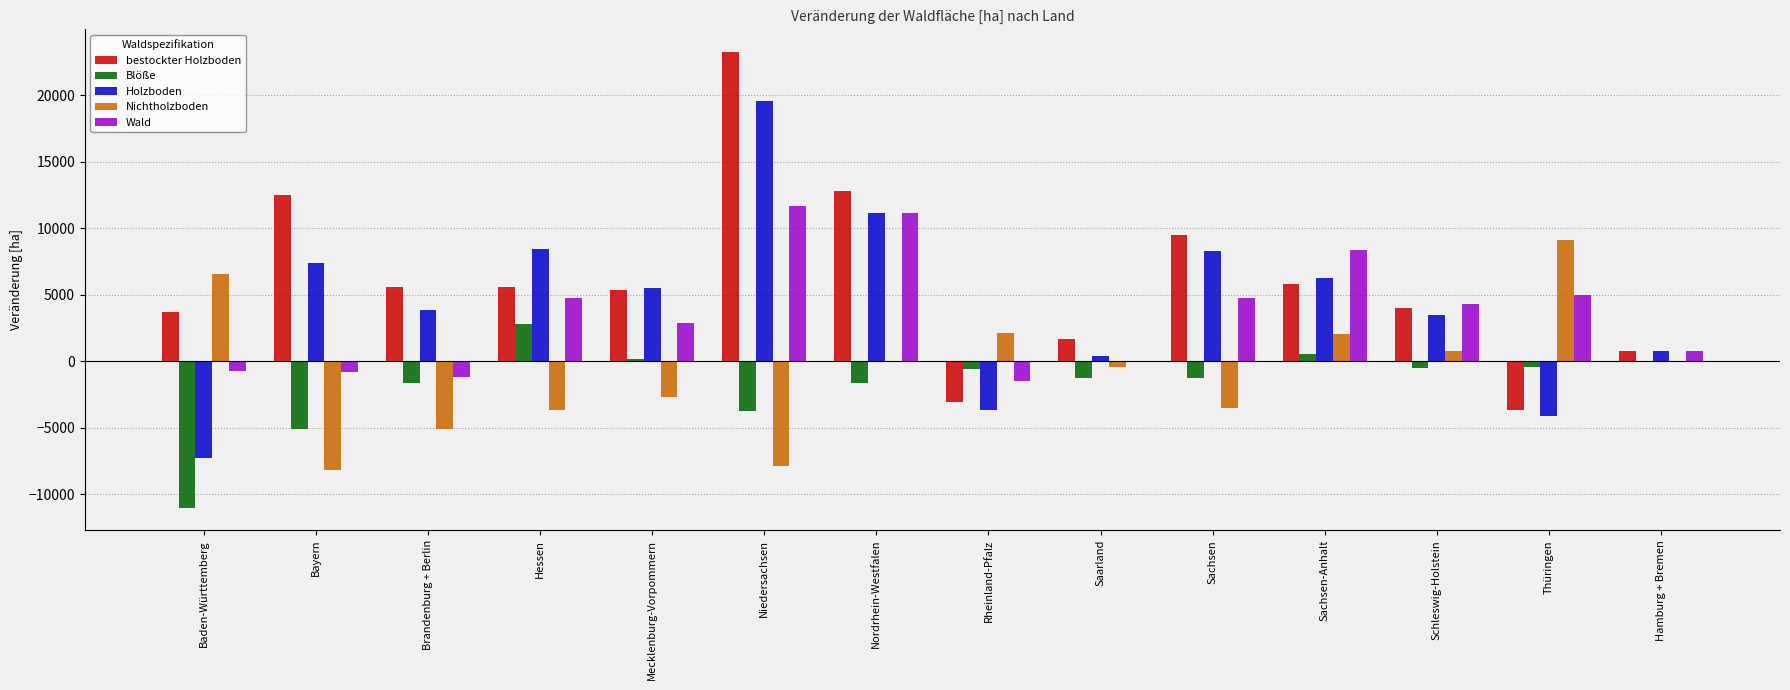

Are the bars grouped side by side (vs. stacked)?

Yes